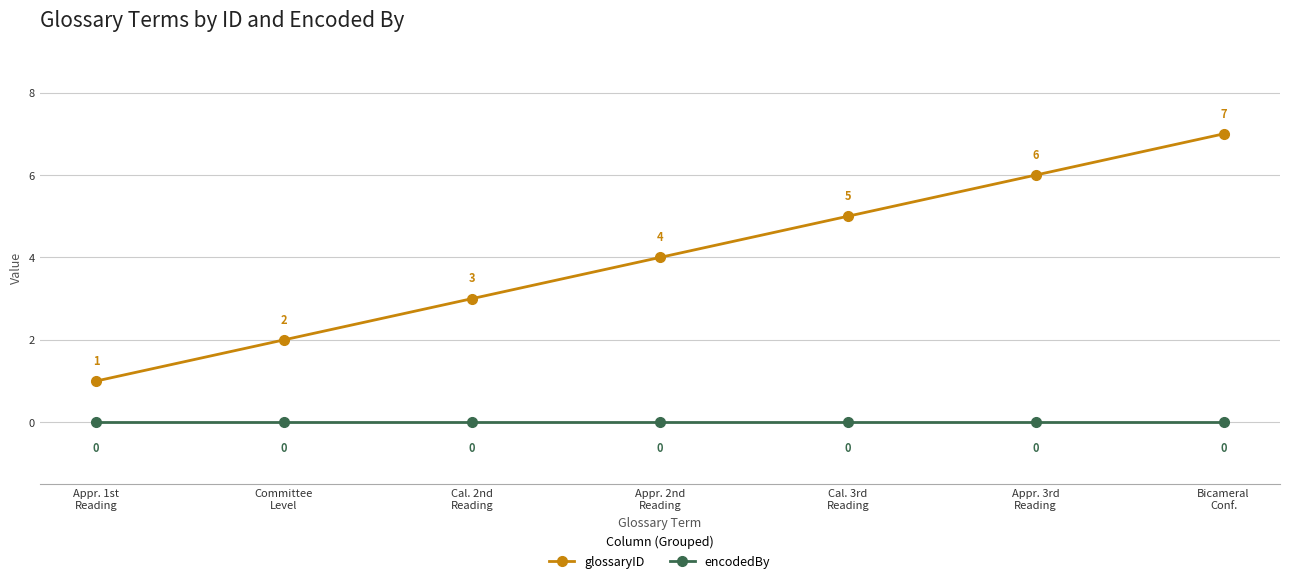

Rank the series by their maximum value, from highest to lowest.

glossaryID, encodedBy